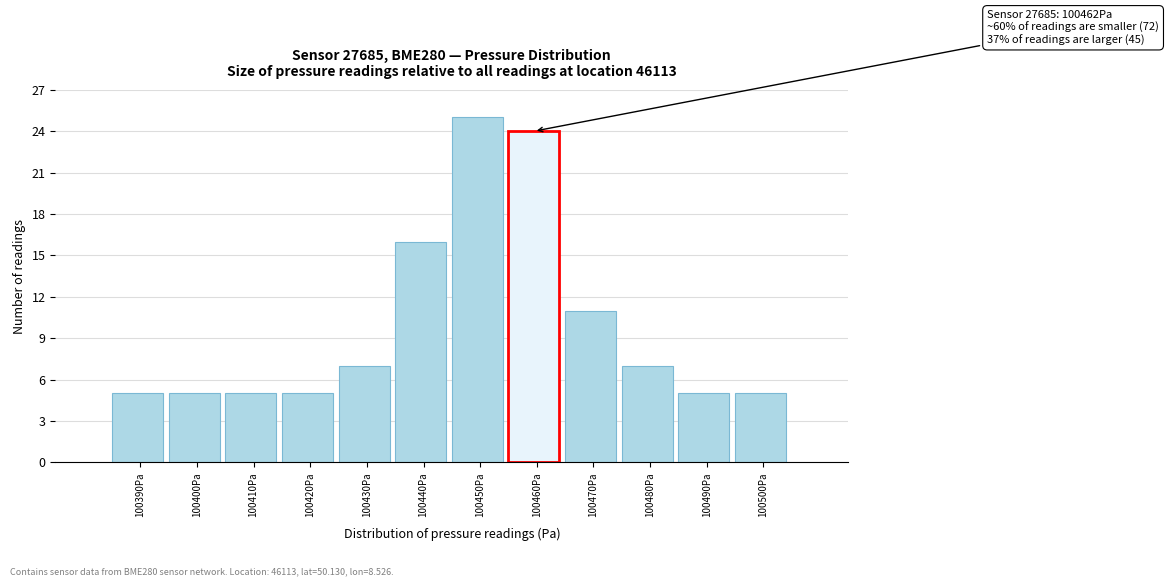

Reading left to right, what are all the values shown in this chart?

5	5	5	5	7	16	25	24	11	7	5	5